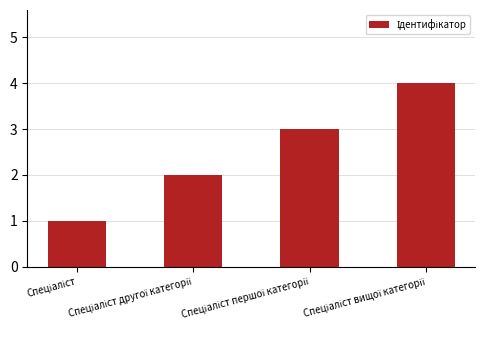

What is the sum of all values?

10